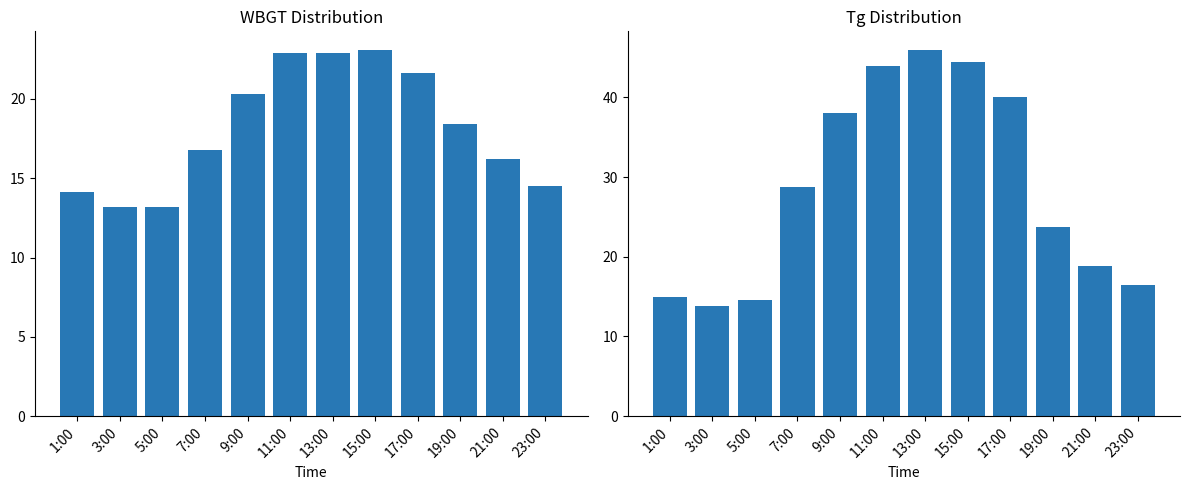

What is the average value of the Tg series?

28.6